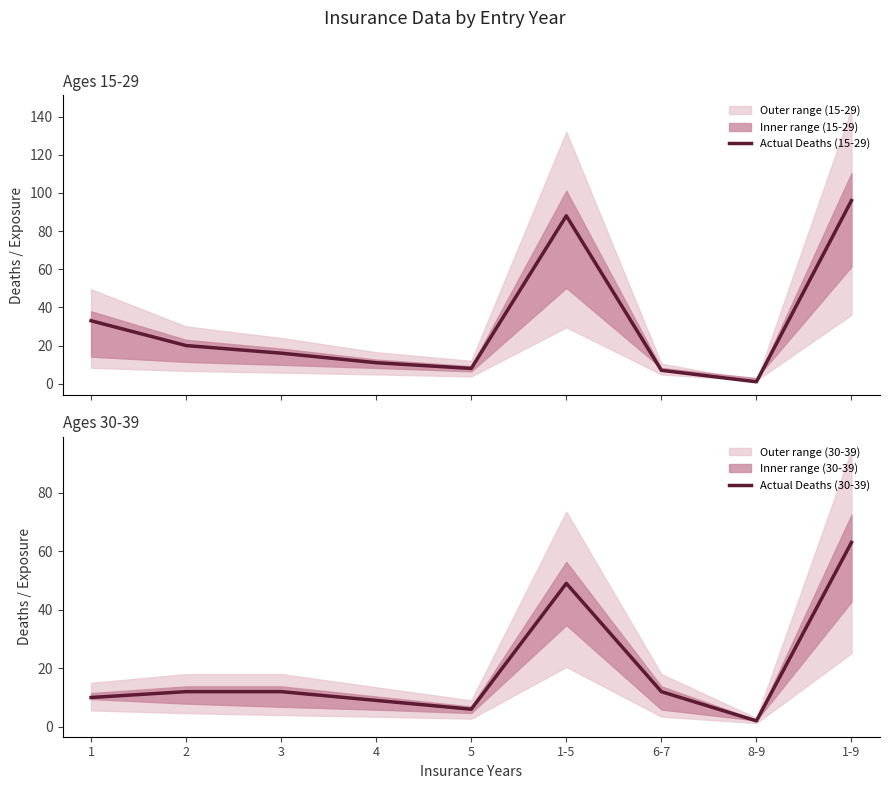

Which category has the highest value across all series?

1-9